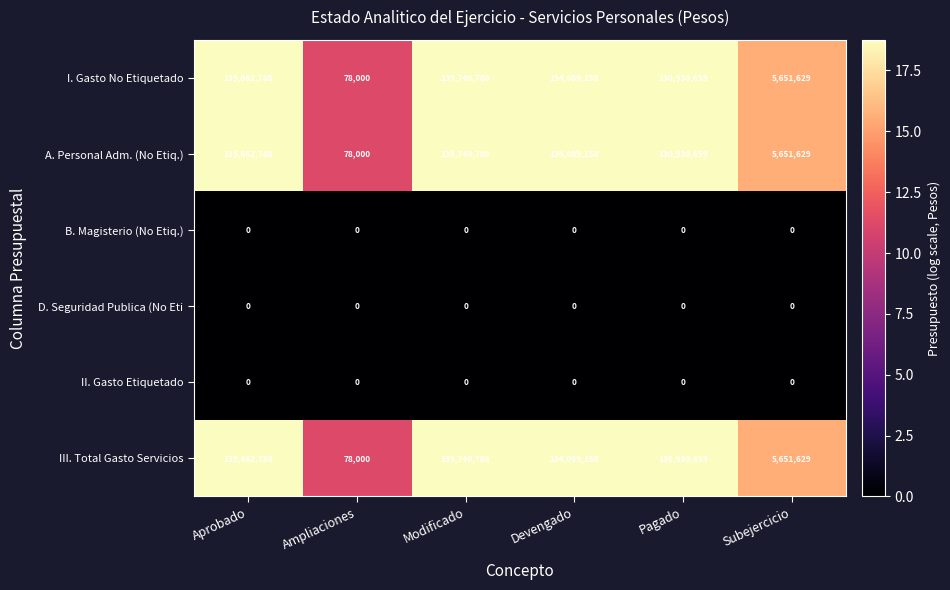

What is the total value across all series at Ampliaciones?

234000